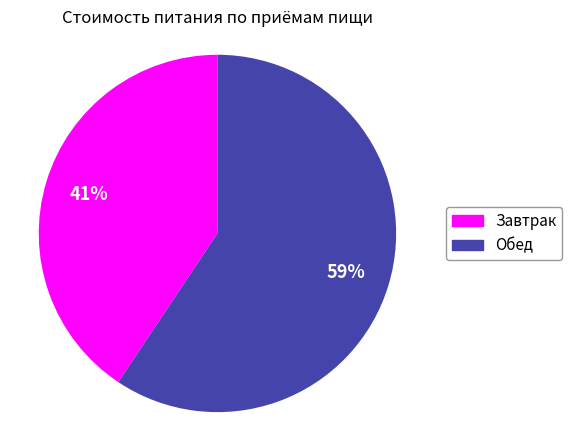

What is the smallest slice in the pie chart?

Завтрак